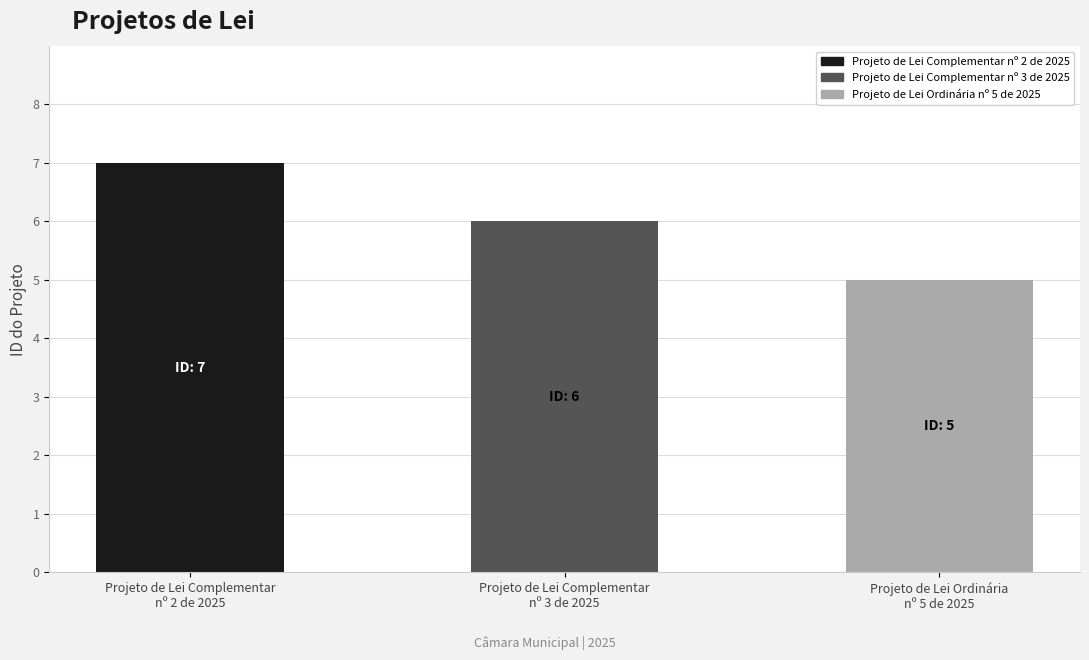

What is the change in value from Projeto de Lei Complementar
nº 3 de 2025 to Projeto de Lei Ordinária
nº 5 de 2025?

-1